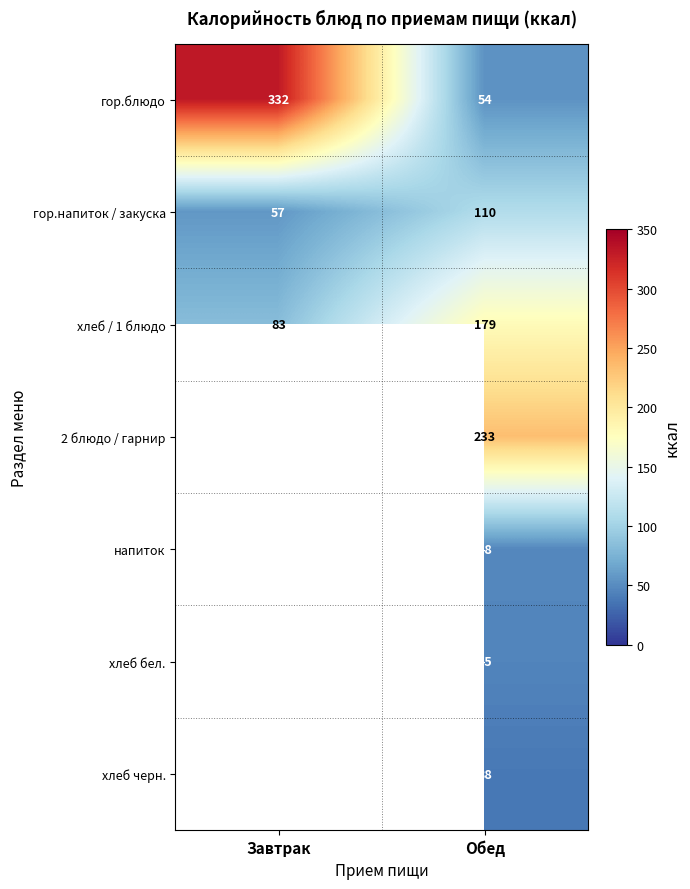

Rank the series at Обед from highest to lowest value.

2 блюдо / гарнир, хлеб / 1 блюдо, гор.напиток / закуска, гор.блюдо, напиток, хлеб бел., хлеб черн.